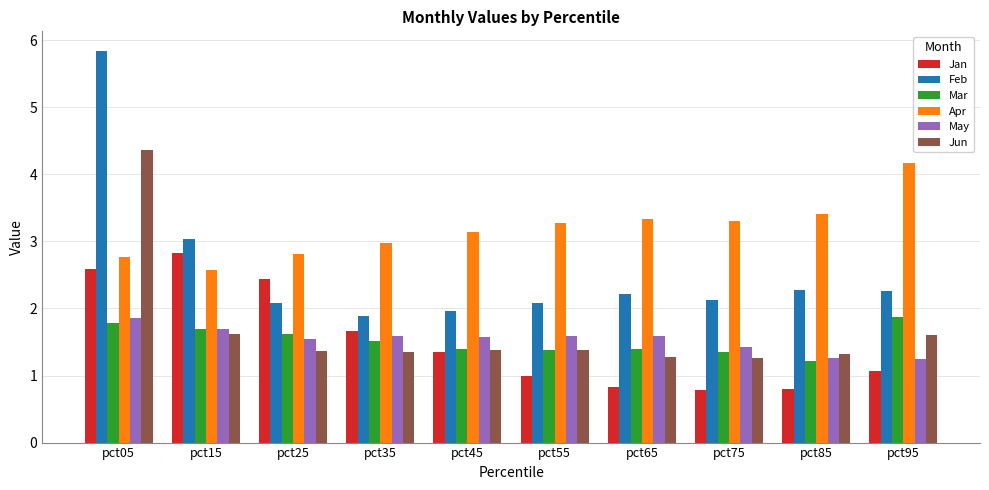

What is the value of the Jan bar at the 2nd from the left?

2.8